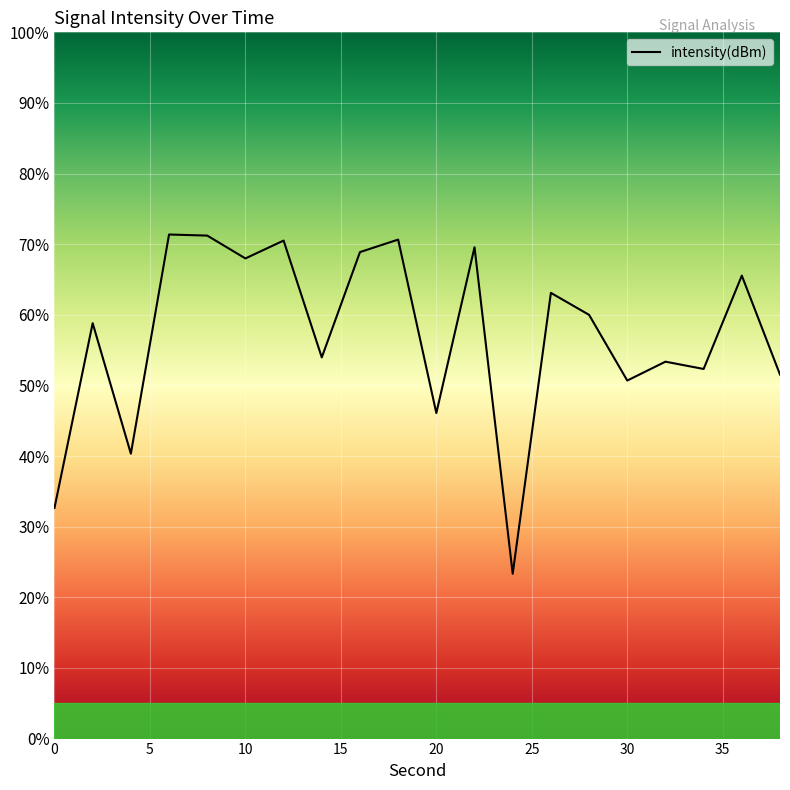

What is the difference between the maximum and minimum values?

48.0